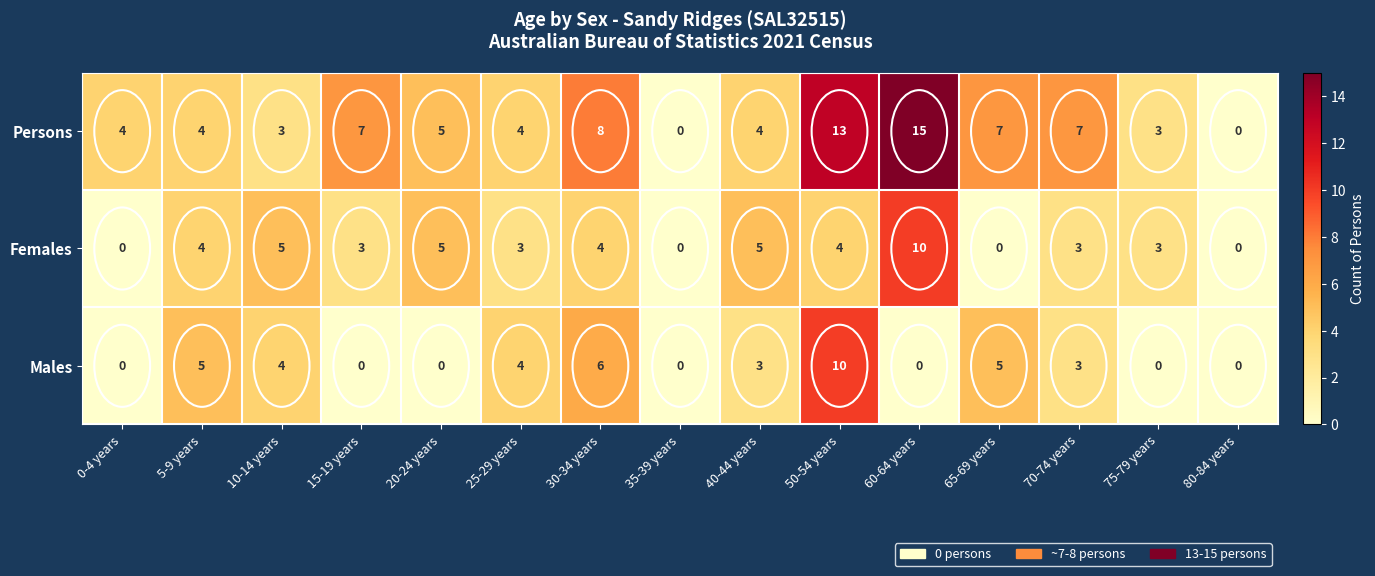

Which category has the highest value in the Females series?

60-64 years